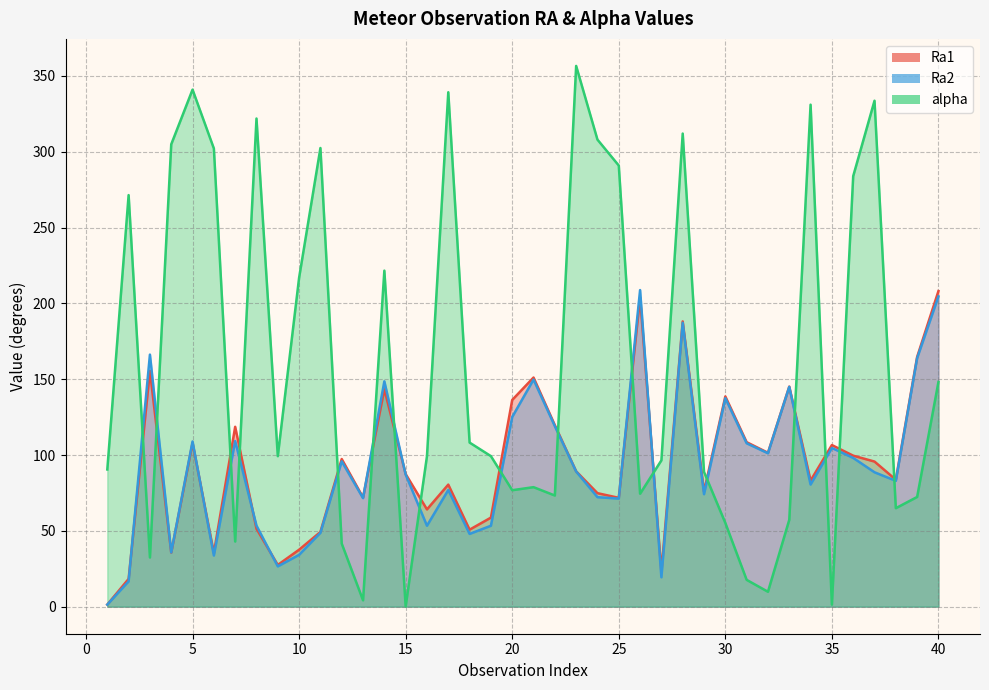

Between 22 and 37, which series saw the biggest shift?

alpha